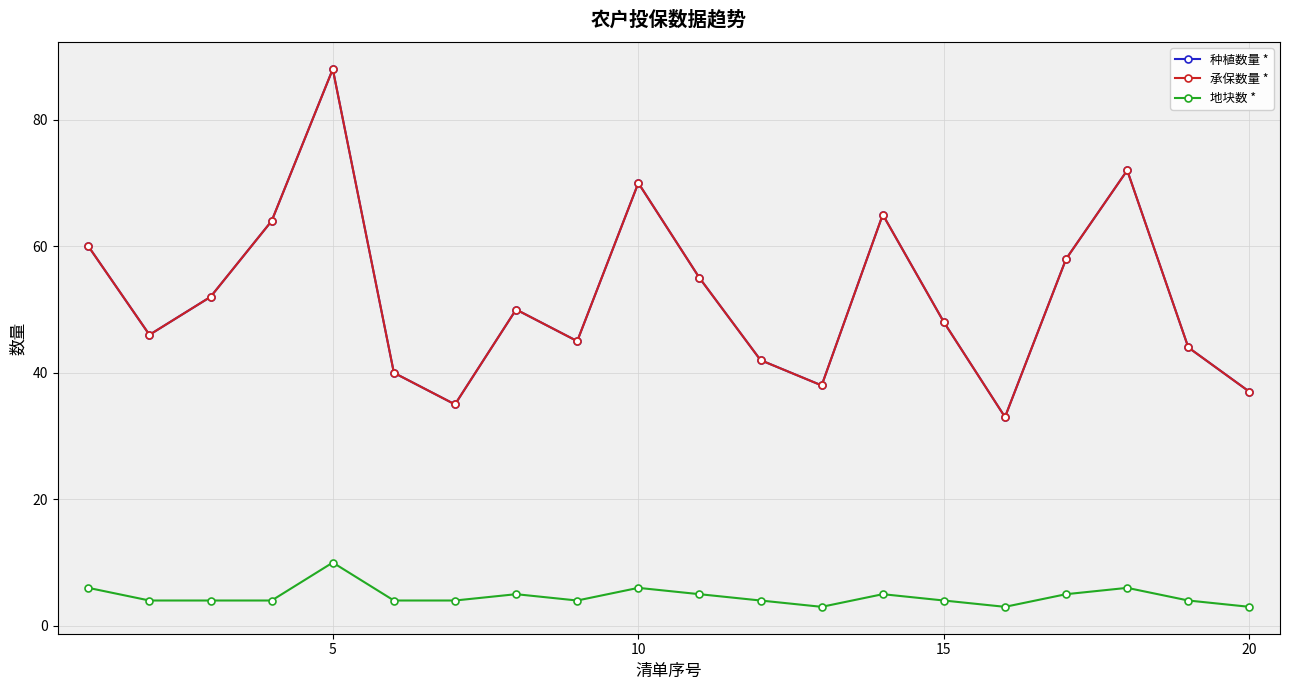

Does the chart have visible grid lines?

Yes